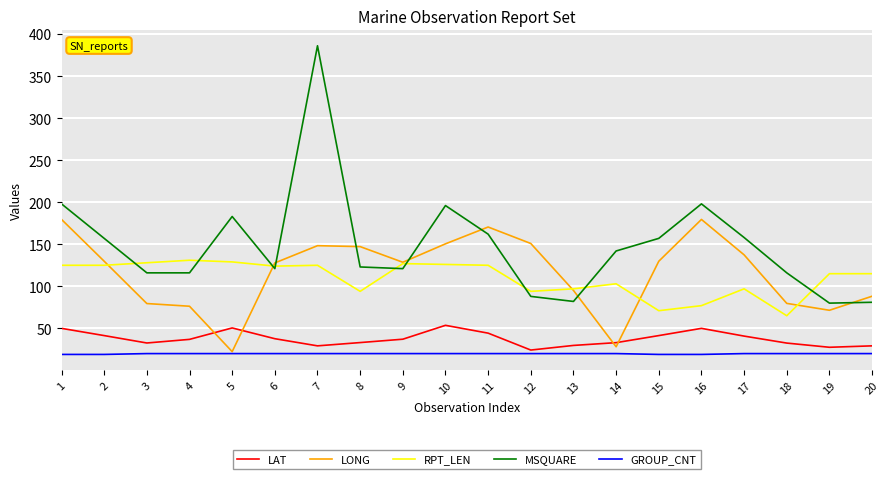

What is the lowest value of the LONG series?

22.3